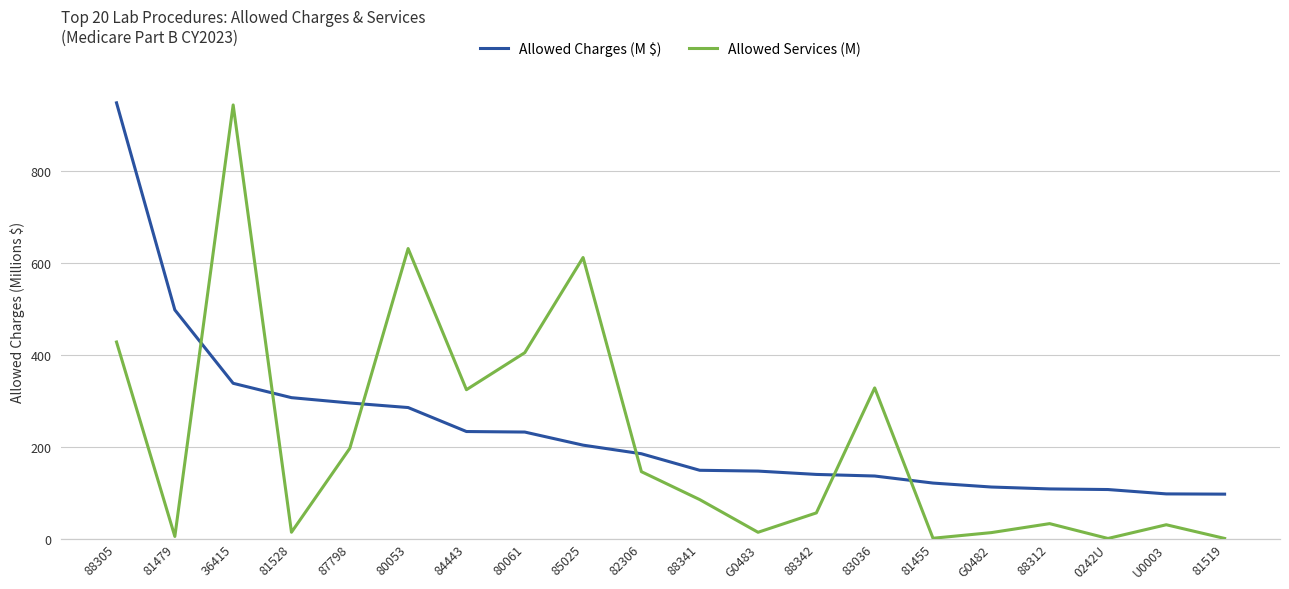

List the labels in order of Allowed Services (M) value, smallest first.

0242U, 81519, 81455, 81479, G0482, G0483, 81528, U0003, 88312, 88342, 88341, 82306, 87798, 84443, 83036, 80061, 88305, 85025, 80053, 36415